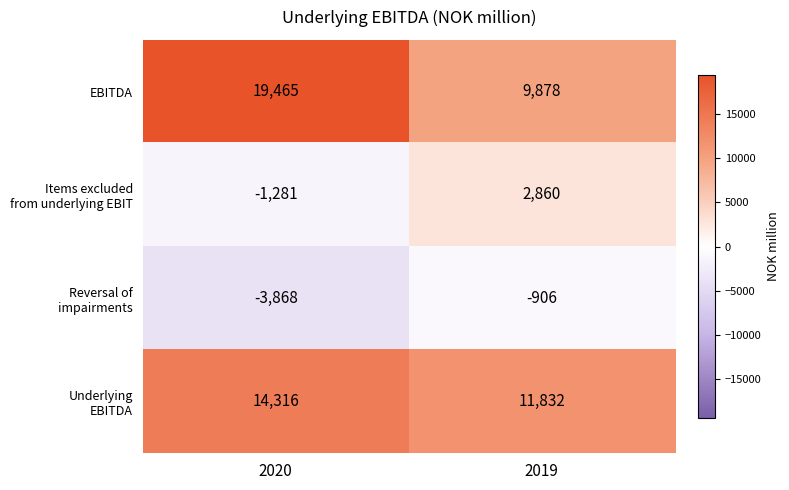

Is it true that EBITDA equals 4160 at 2019?

False